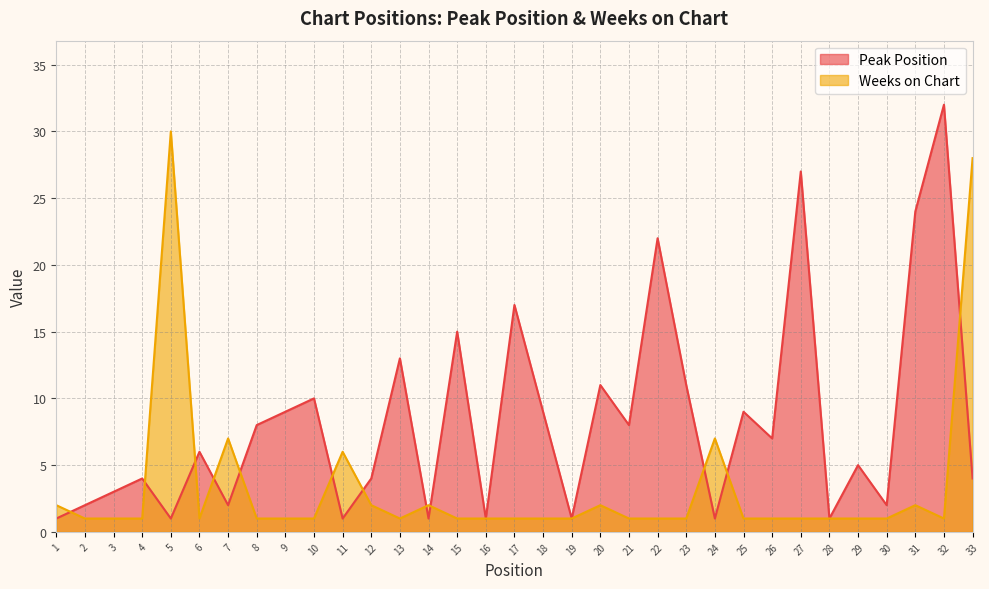

What is the total value across all series at 20?

13